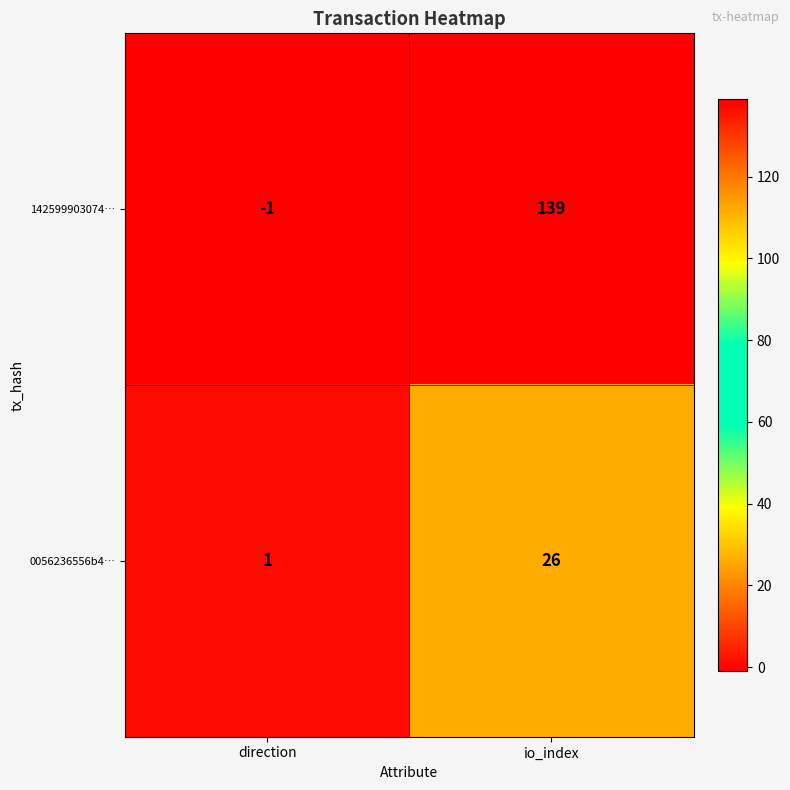

What is the sum of the 0056236556b4… values at io_index and direction?

27